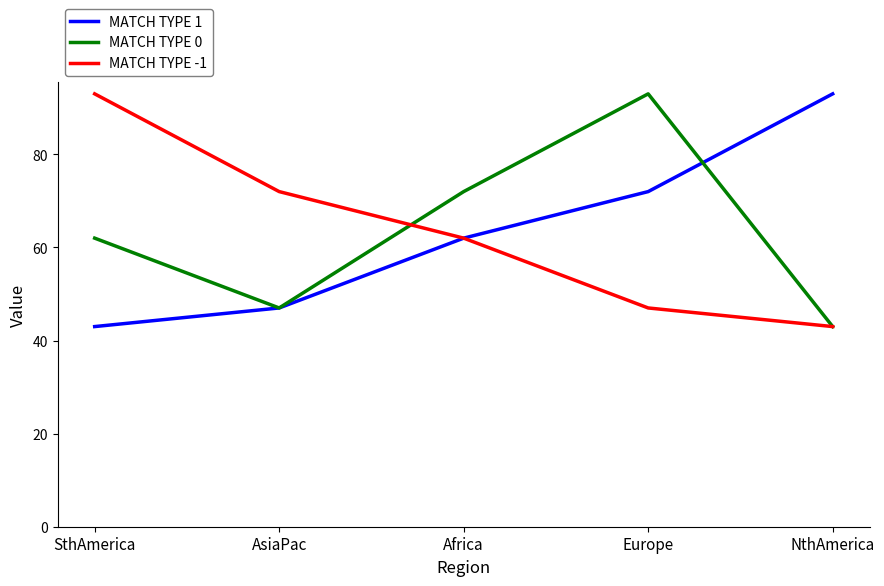

Which category has the highest value in the MATCH TYPE -1 series?

SthAmerica